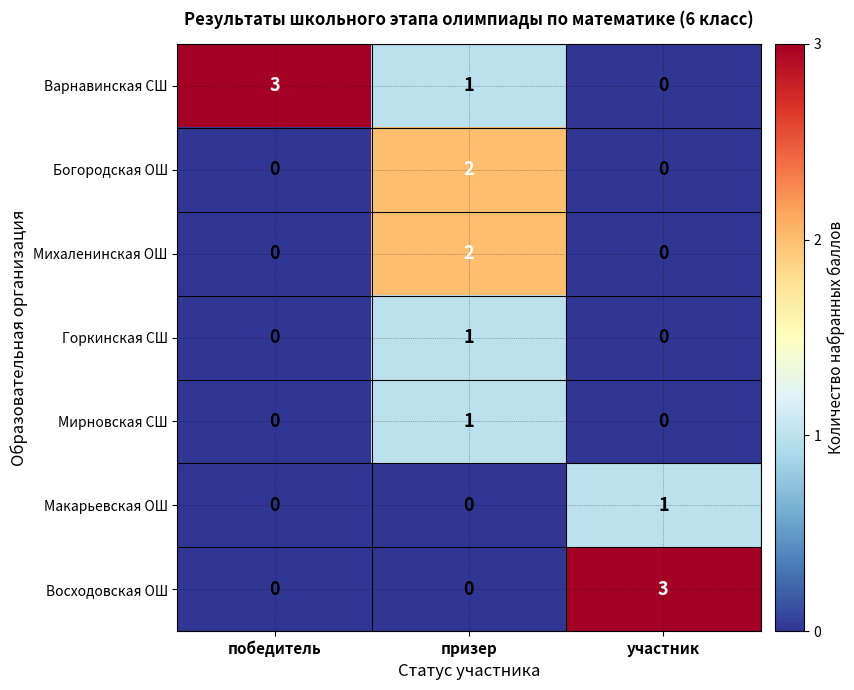

Reading right to left, list all the values displayed in this chart.

Варнавинская СШ: 0	1	3
Богородская ОШ: 0	2	0
Михаленинская ОШ: 0	2	0
Горкинская СШ: 0	1	0
Мирновская СШ: 0	1	0
Макарьевская ОШ: 1	0	0
Восходовская ОШ: 3	0	0